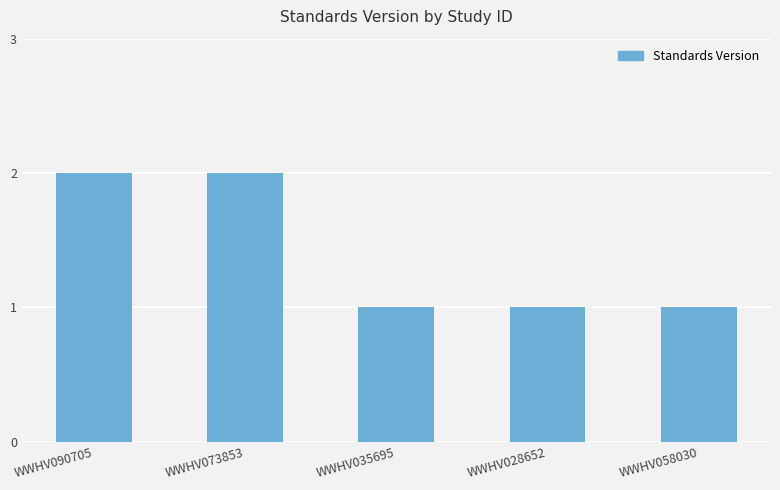

Reading right to left, transcribe all the data shown in this chart.

WWHV058030=1	WWHV028652=1	WWHV035695=1	WWHV073853=2	WWHV090705=2